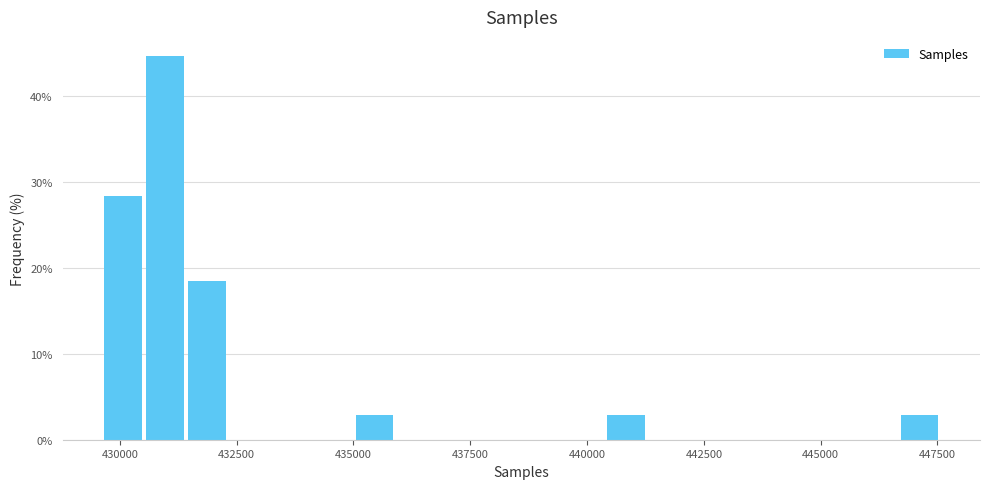

Around what value on the x-axis is the tallest bar? Give the approximate position of its centre, as read against the axis.

431000